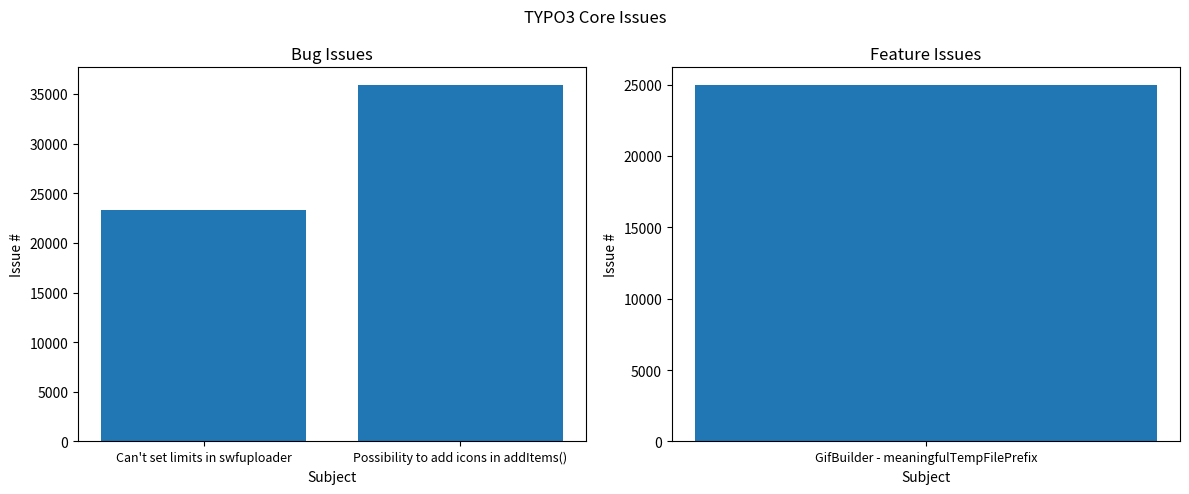

What is the average value?

29601